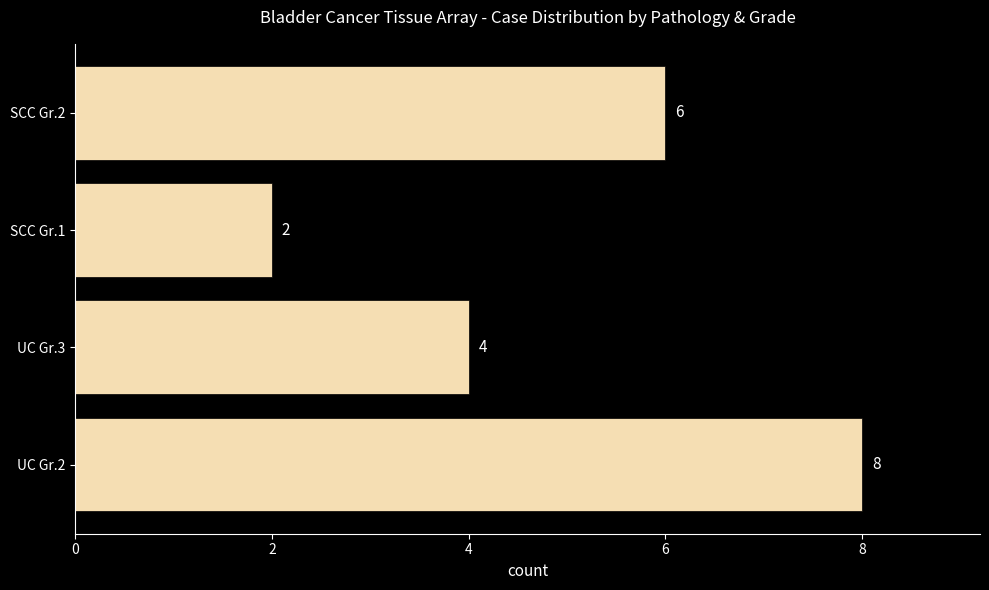

How many bars are there in total?

4